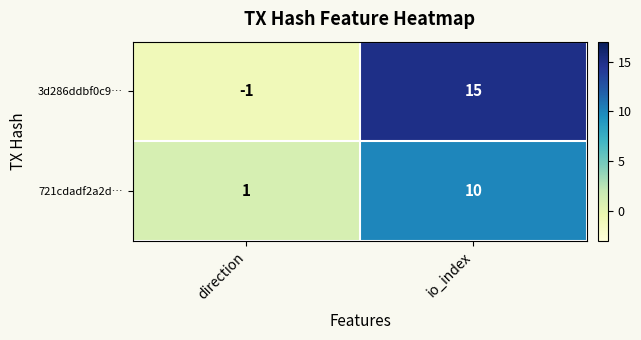

Rank the series at direction from lowest to highest value.

3d286ddbf0c9…, 721cdadf2a2d…